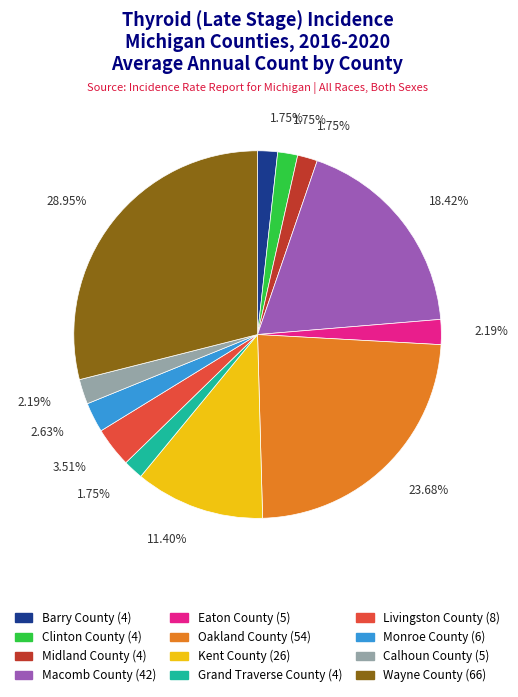

The Oakland County slice represents 10% of the pie. True or false?

False